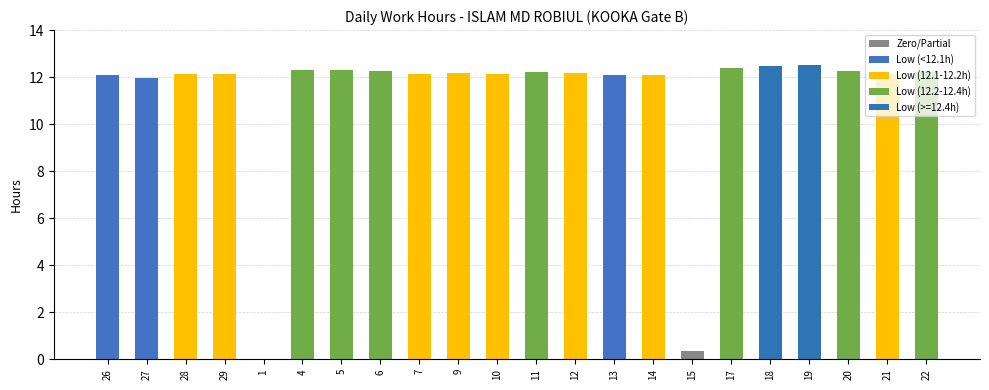

What is the maximum value shown in the chart?

12.5